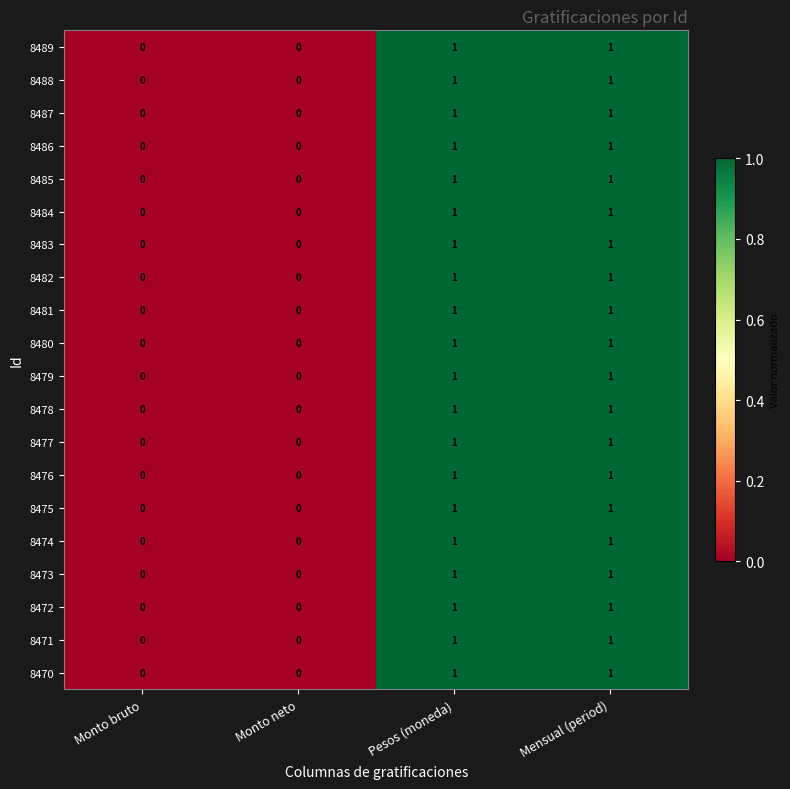

Is it true that 8471 equals 1 at Pesos (moneda)?

True